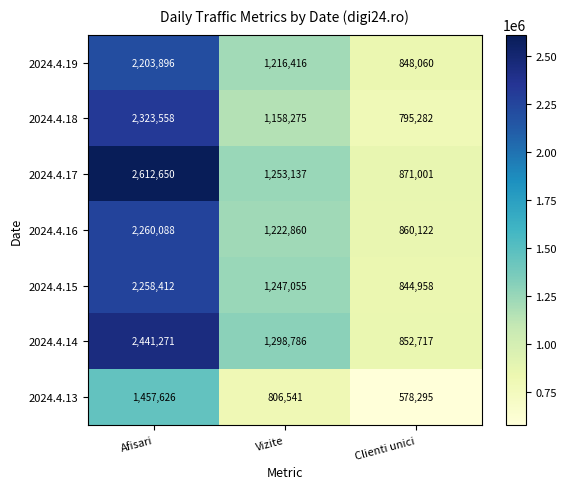

Which category has the lowest value across all series?

Clienti unici